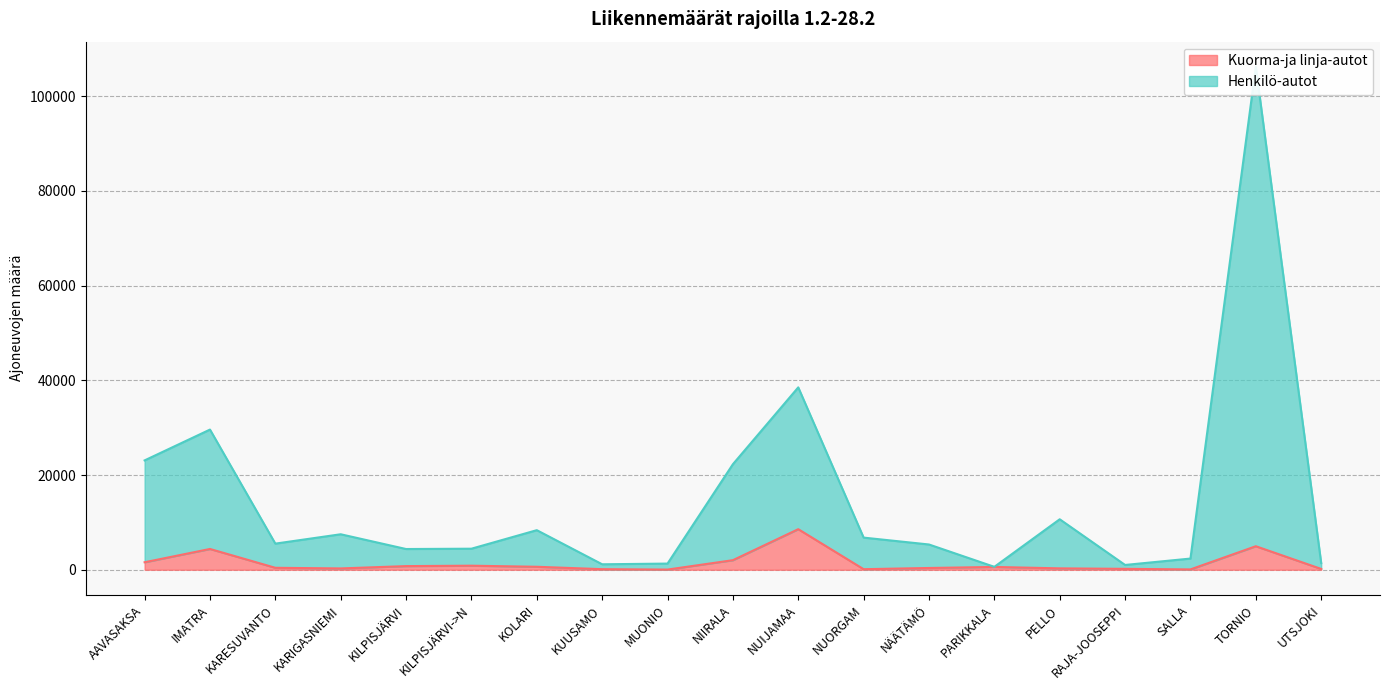

Reading left to right, extract all data points from this chart.

Kuorma-ja linja-autot: 1579	4385	410	275	766	853	626	119	34	2017	8563	113	370	589	291	186	67	4964	169
Henkilö-autot: 23092	29599	5515	7492	4375	4443	8355	1152	1300	22283	38512	6785	5332	612	10657	1009	2360	106210	1406